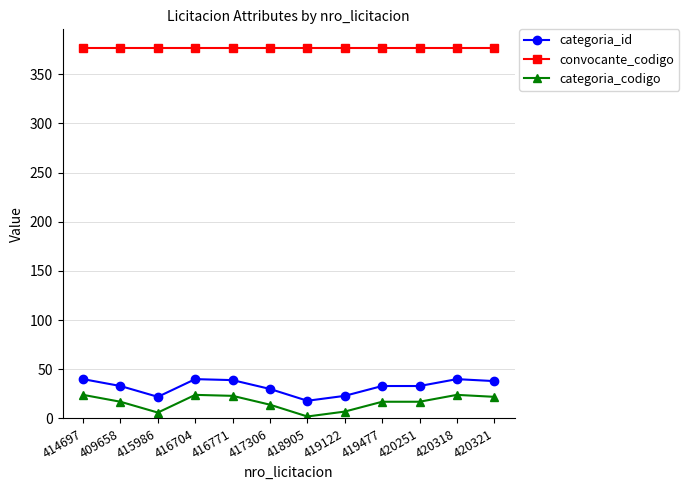

How many categories are shown in the chart?

12